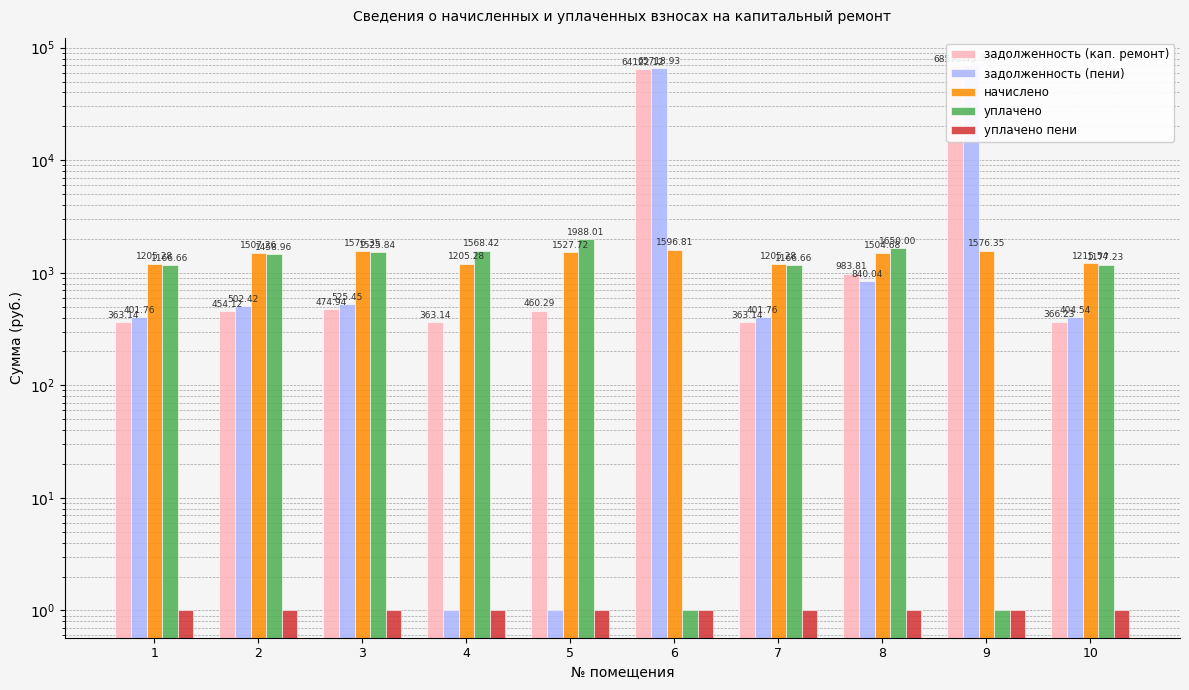

At which label does начислено reach its minimum?

1